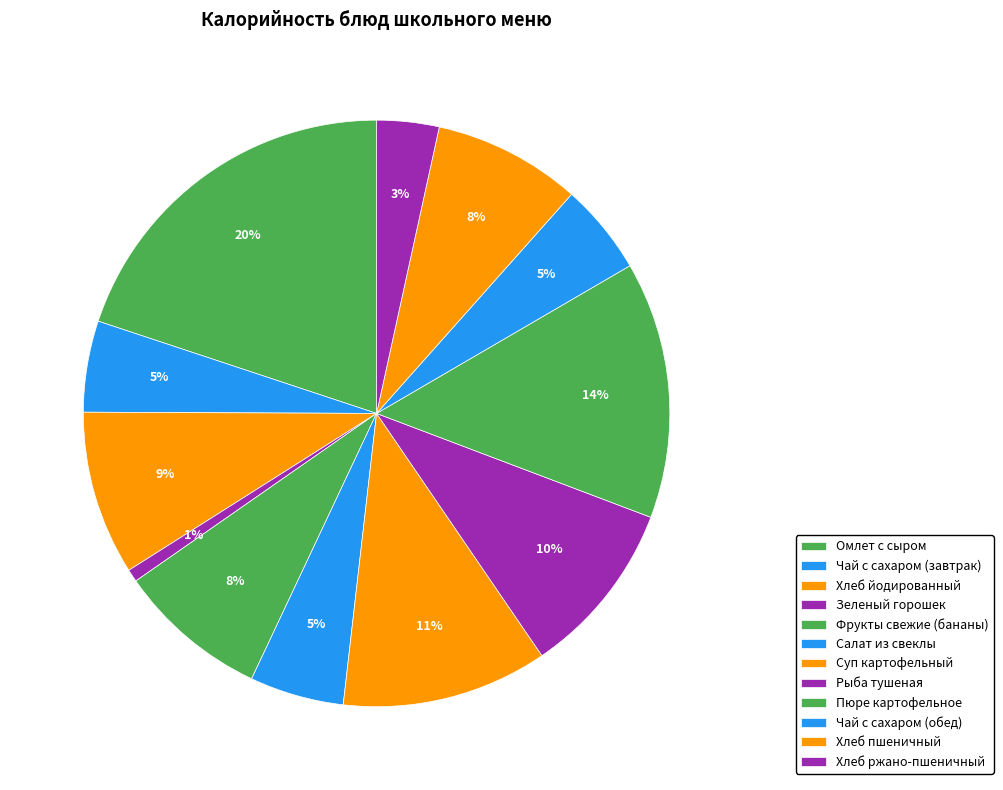

Is the sum of Хлеб ржано-пшеничный and Суп картофельный greater than half?

No